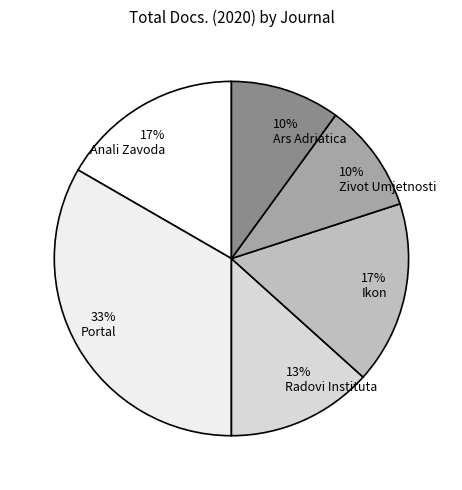

To the nearest percent, what portion does 13% Radovi Instituta represent?

13%